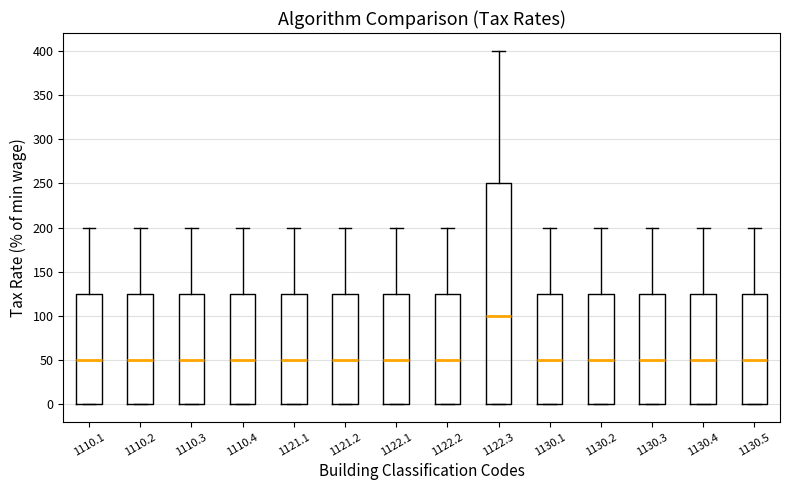

Reading left to right, transcribe this box plot: for each box, give where its median line is, the range the box spans, and where its two whiskers end, as read against the y-axis. The values are not printed on the chart, so give them approximately, as read against the axis.

1110.1: median 50, box 0 to 125, whiskers 0 to 200
1110.2: median 50, box 0 to 125, whiskers 0 to 200
1110.3: median 50, box 0 to 125, whiskers 0 to 200
1110.4: median 50, box 0 to 125, whiskers 0 to 200
1121.1: median 50, box 0 to 125, whiskers 0 to 200
1121.2: median 50, box 0 to 125, whiskers 0 to 200
1122.1: median 50, box 0 to 125, whiskers 0 to 200
1122.2: median 50, box 0 to 125, whiskers 0 to 200
1122.3: median 100, box 0 to 250, whiskers 0 to 400
1130.1: median 50, box 0 to 125, whiskers 0 to 200
1130.2: median 50, box 0 to 125, whiskers 0 to 200
1130.3: median 50, box 0 to 125, whiskers 0 to 200
1130.4: median 50, box 0 to 125, whiskers 0 to 200
1130.5: median 50, box 0 to 125, whiskers 0 to 200